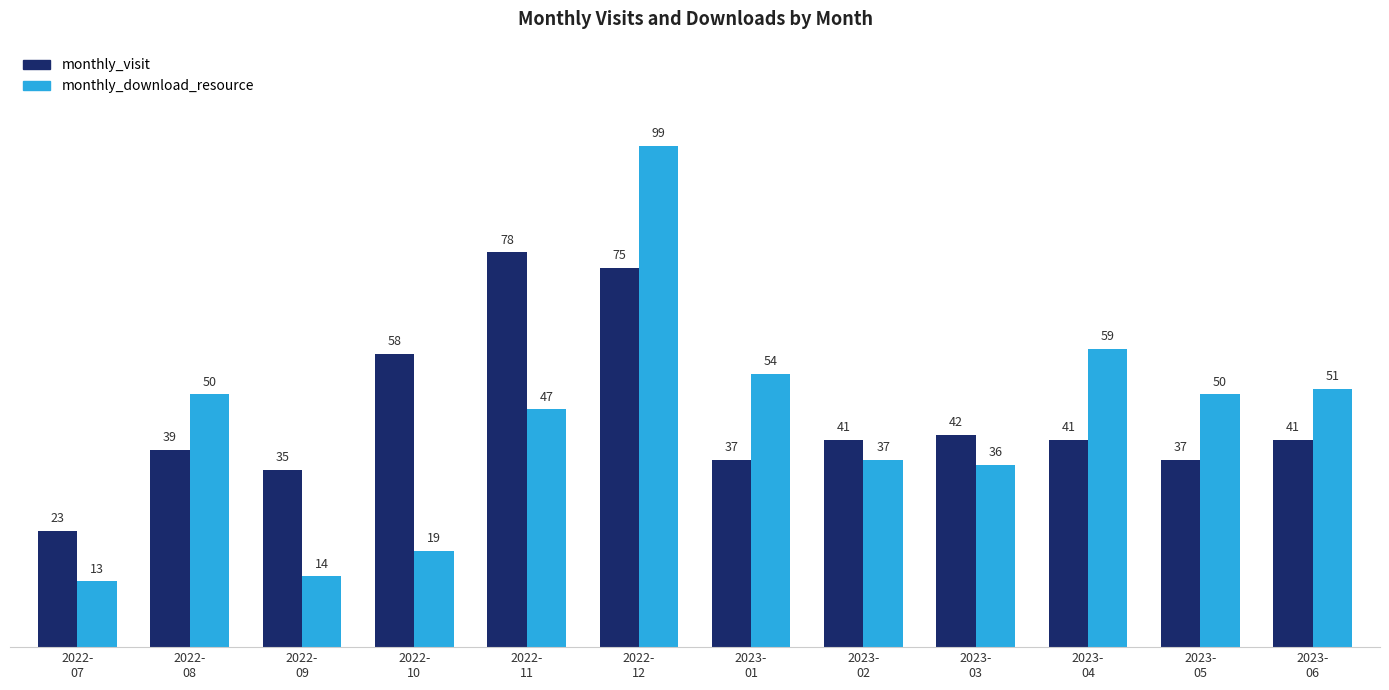

At how many categories does at least one series exceed 45?

8